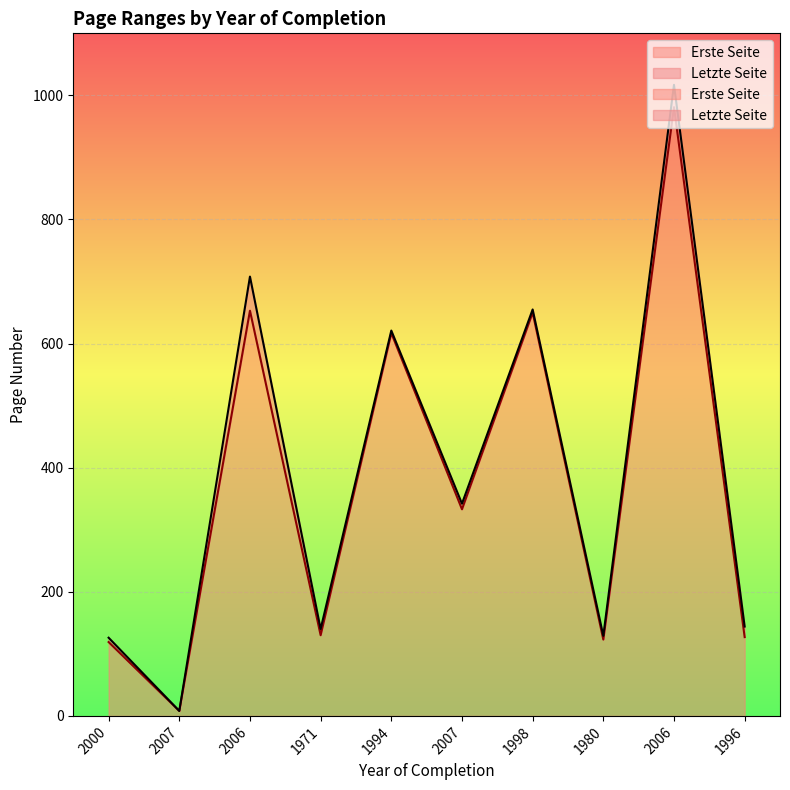

What is the label of the 9th point from the right?

2007